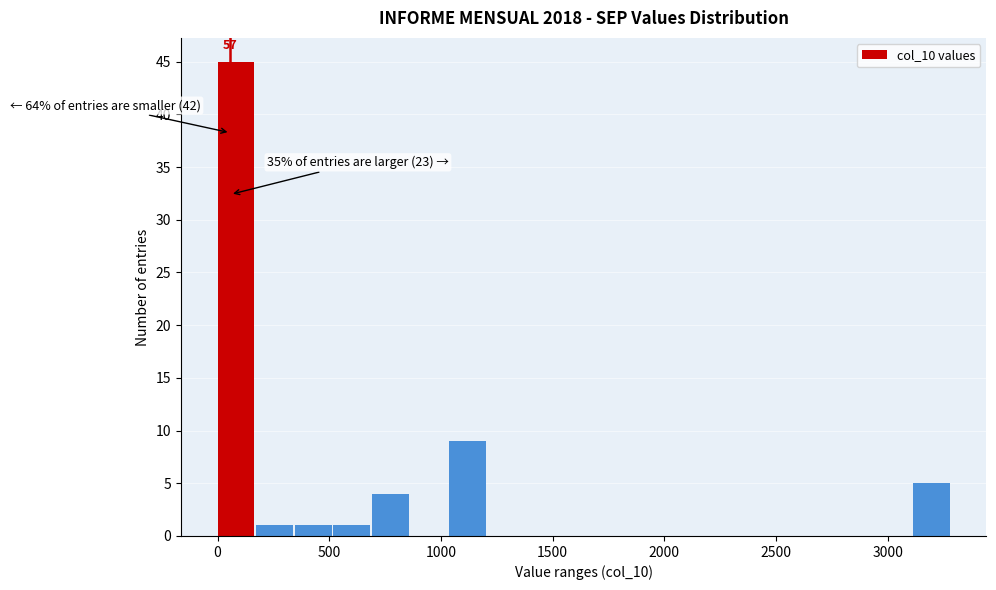

Read against the x-axis, roughly where is the centre of the tallest bar?

100